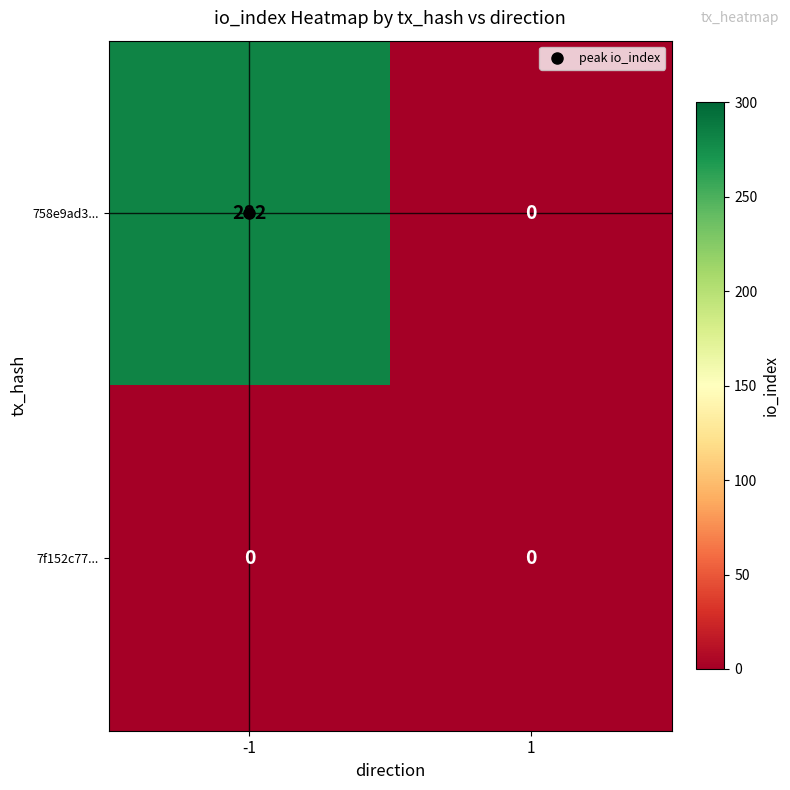

What is the maximum value shown in the chart?

282